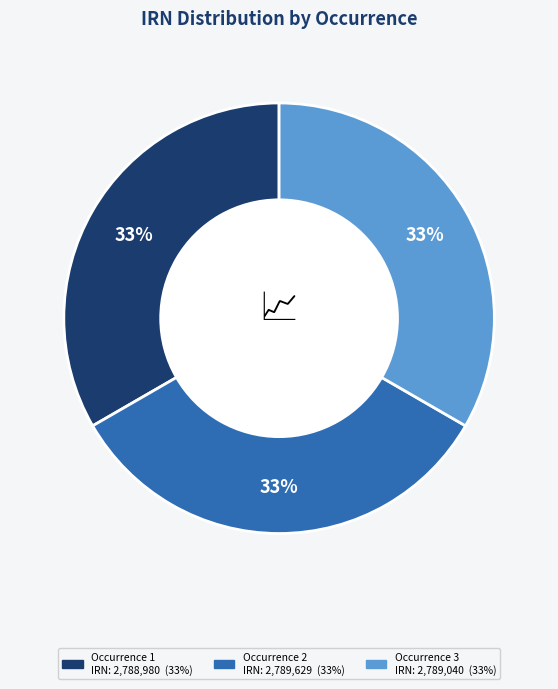

To the nearest percent, what is the average slice percentage?

33%